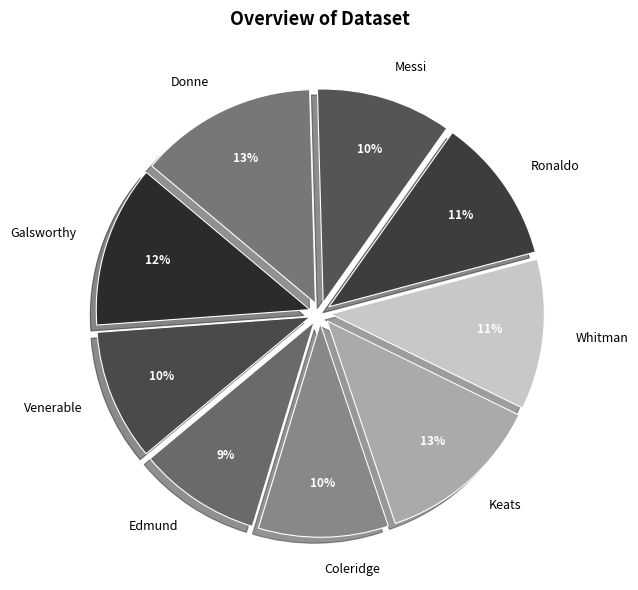

True or false: Keats accounts for 13% of the total.

True